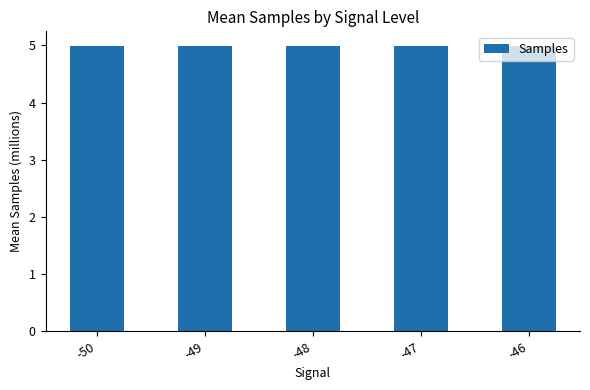

What is the smallest value displayed?

5.0